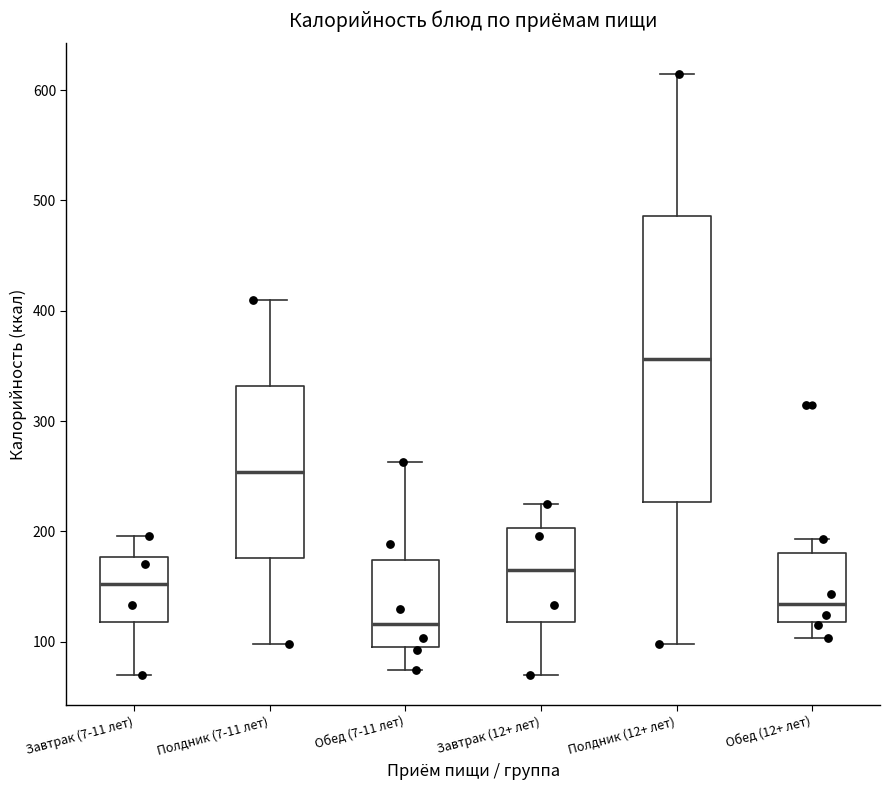

Which box's median line is the lowest?

Обед (7-11 лет)